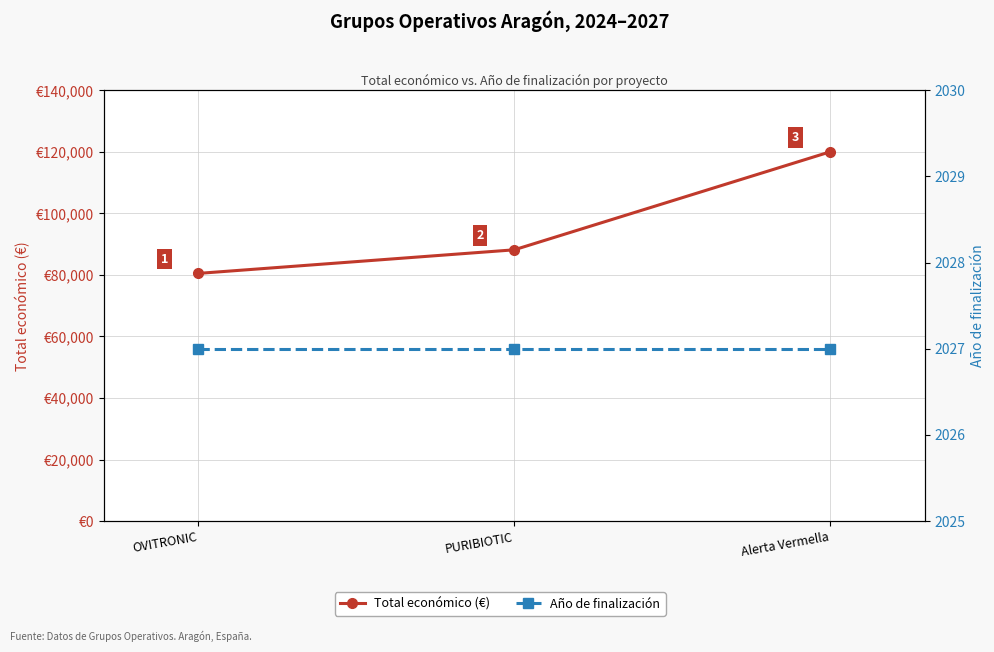

What is the minimum value shown in the chart?

2027